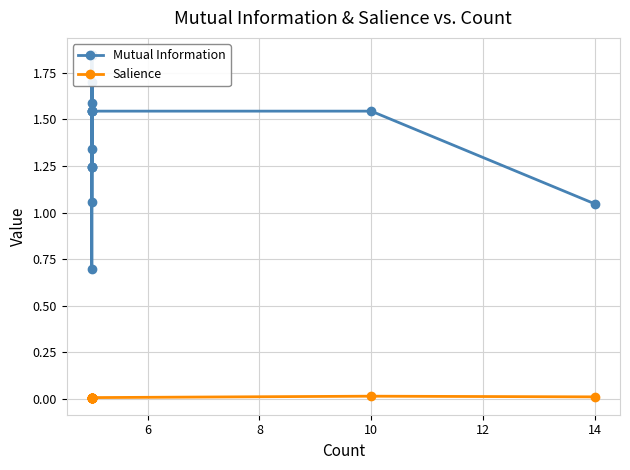

Which series has the largest range (max minus min)?

Mutual Information